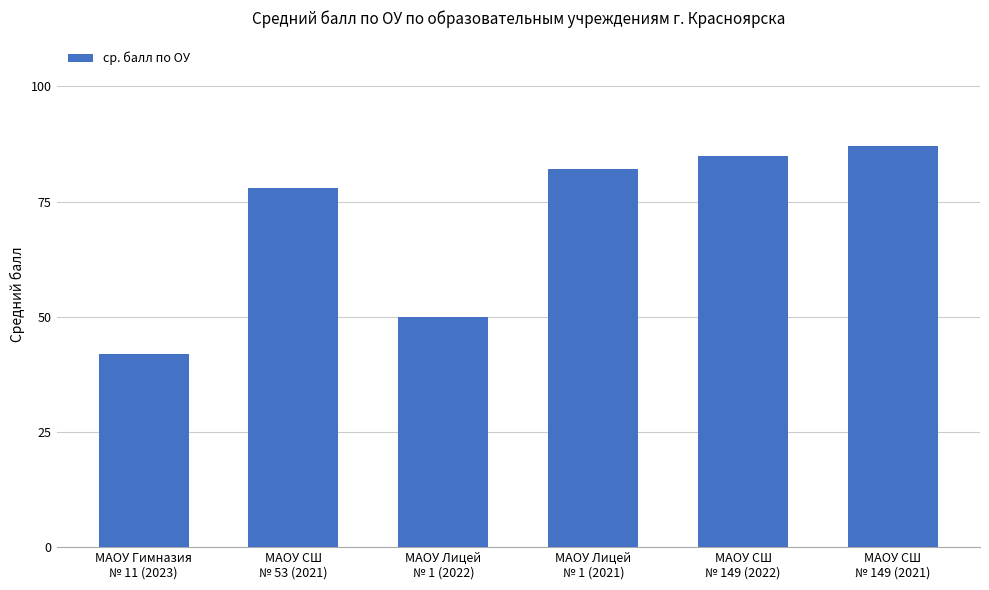

What is the change in value from МАОУ СШ
№ 53 (2021) to МАОУ СШ
№ 149 (2021)?

+9